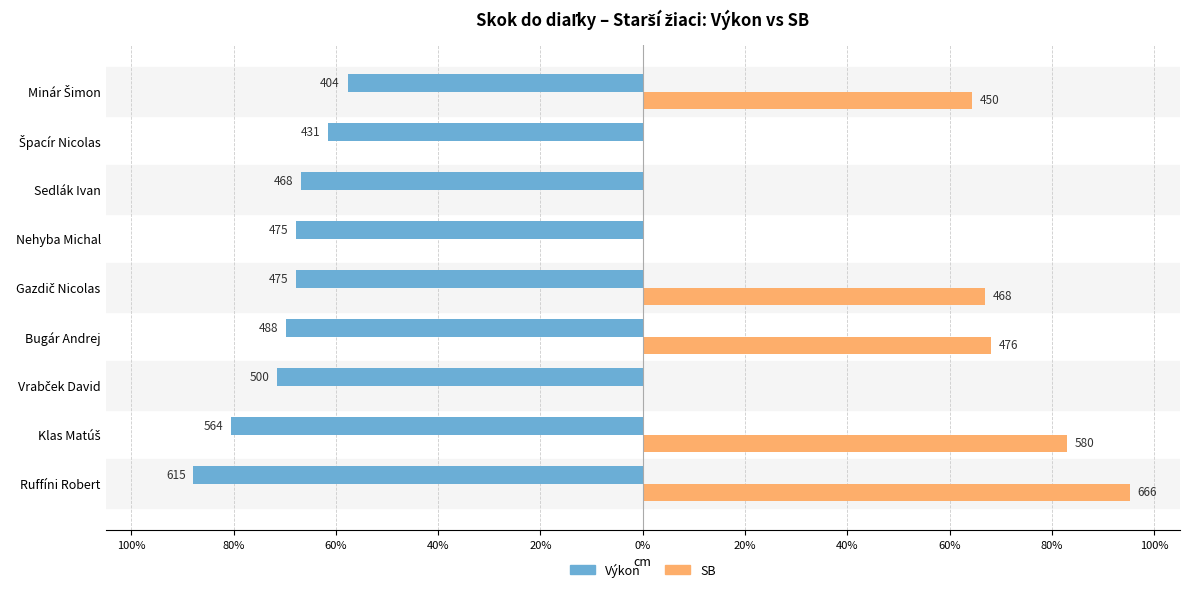

What are all the series names shown in the legend?

Výkon, SB